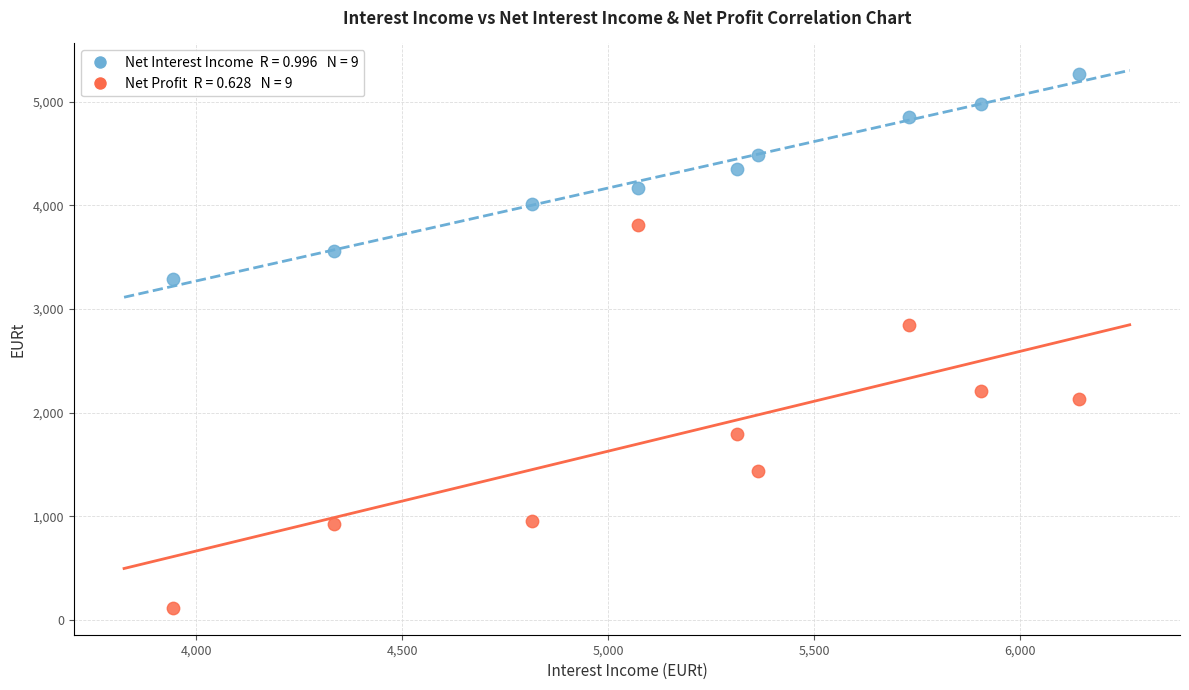

Across all series, what Y value is closest to 2689?

2841.9